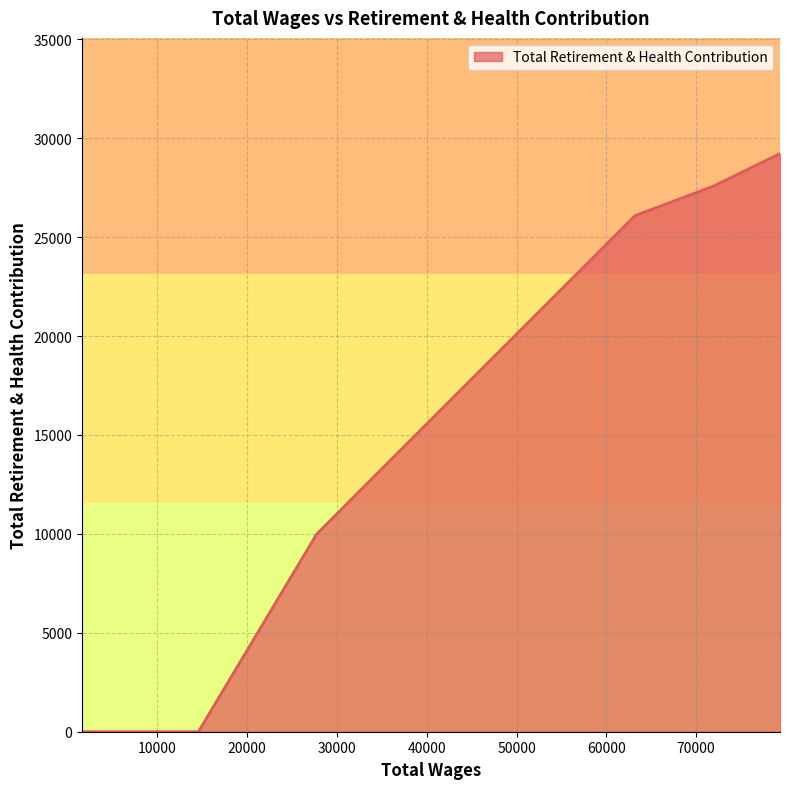

What is the difference between the second highest and minimum values?

27570